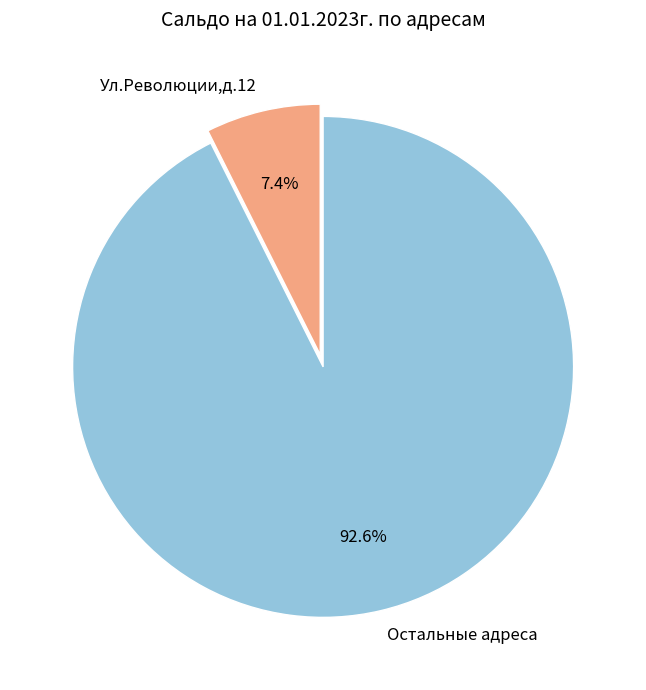

Rank the categories by value from highest to lowest.

Остальные адреса, Ул.Революции,д.12